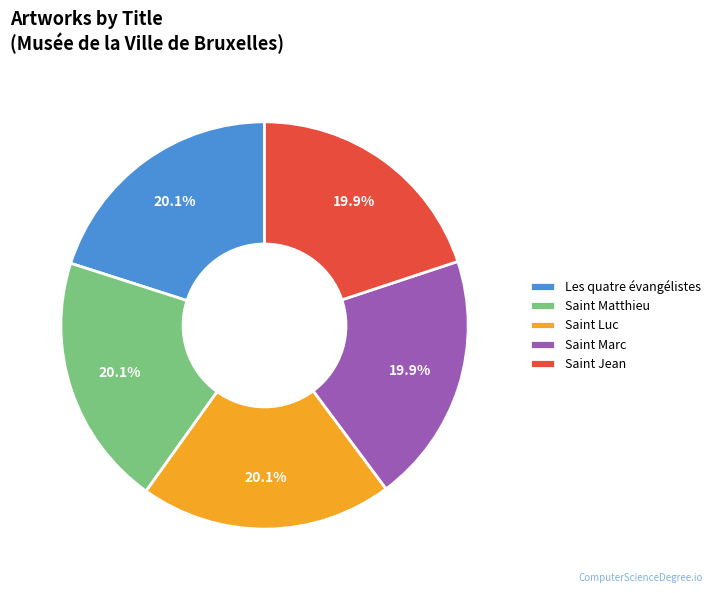

Is the sum of Saint Marc and Saint Jean greater than half?

No